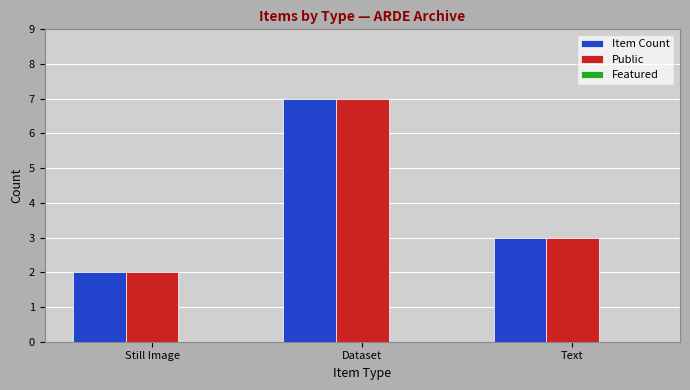

True or false: Item Count has a value of 11 at Dataset.

False